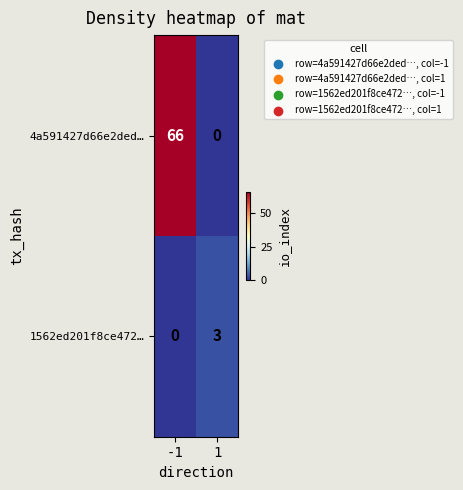

What is the sum of the 4a591427d66e2ded… values at 1 and -1?

66